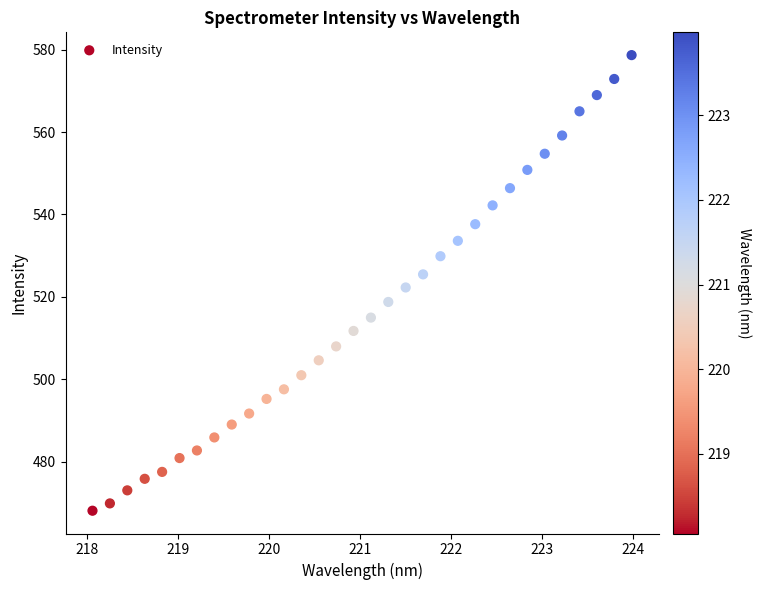

What is the range of X values (max minus min)?

5.9